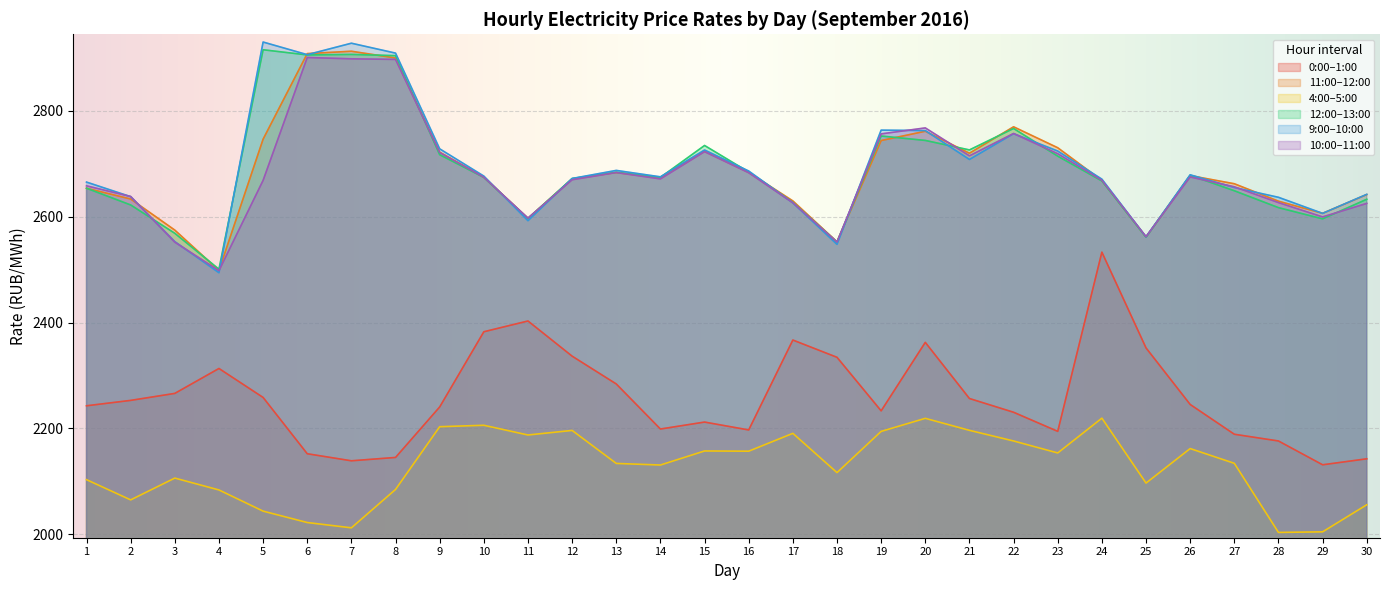

Between 5 and 26, which is larger?

5